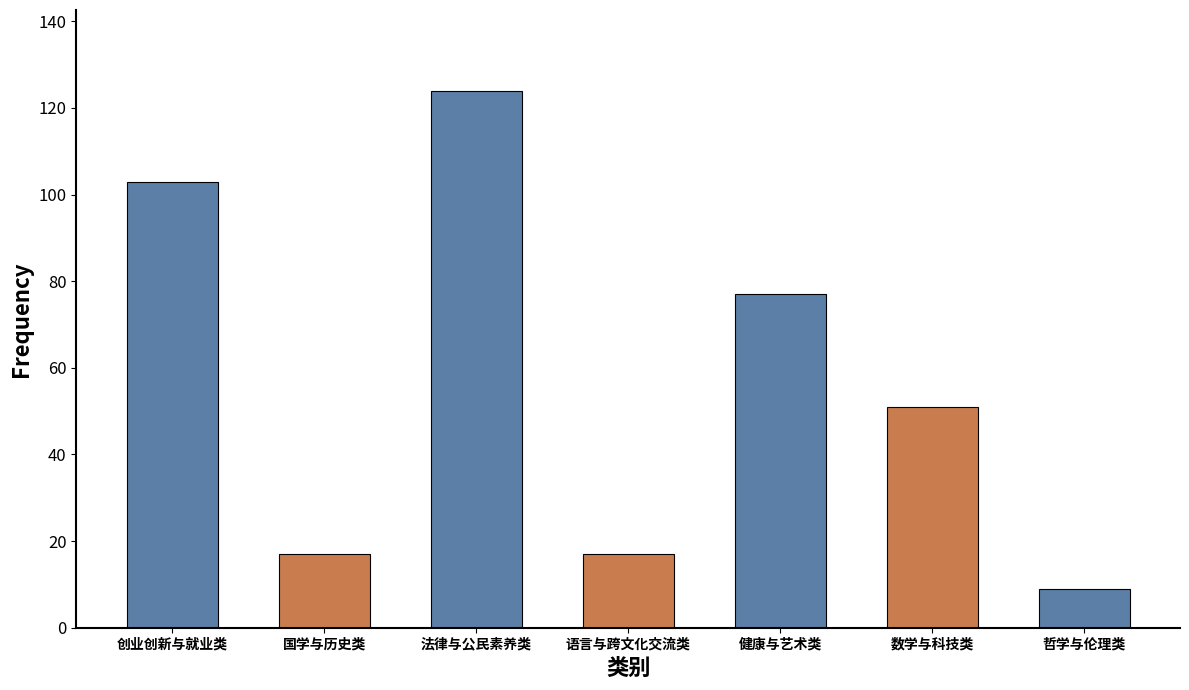

Which has a higher value, 创业创新与就业类 or 语言与跨文化交流类?

创业创新与就业类